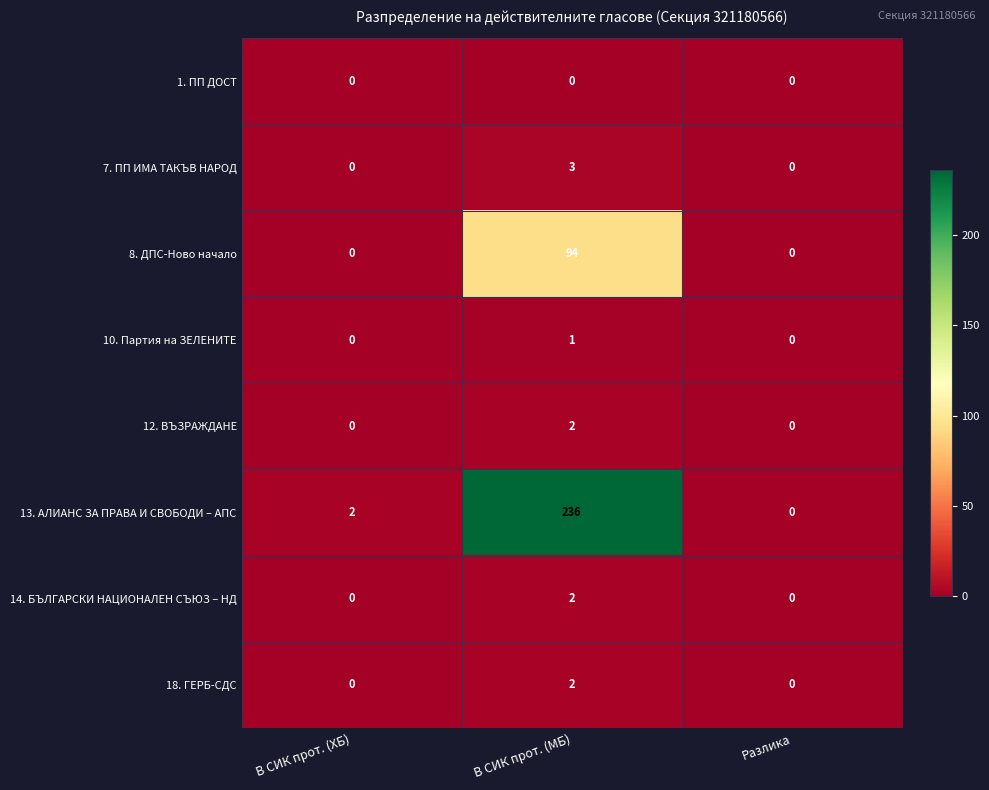

At which category is the sum across all series the highest?

В СИК прот. (МБ)